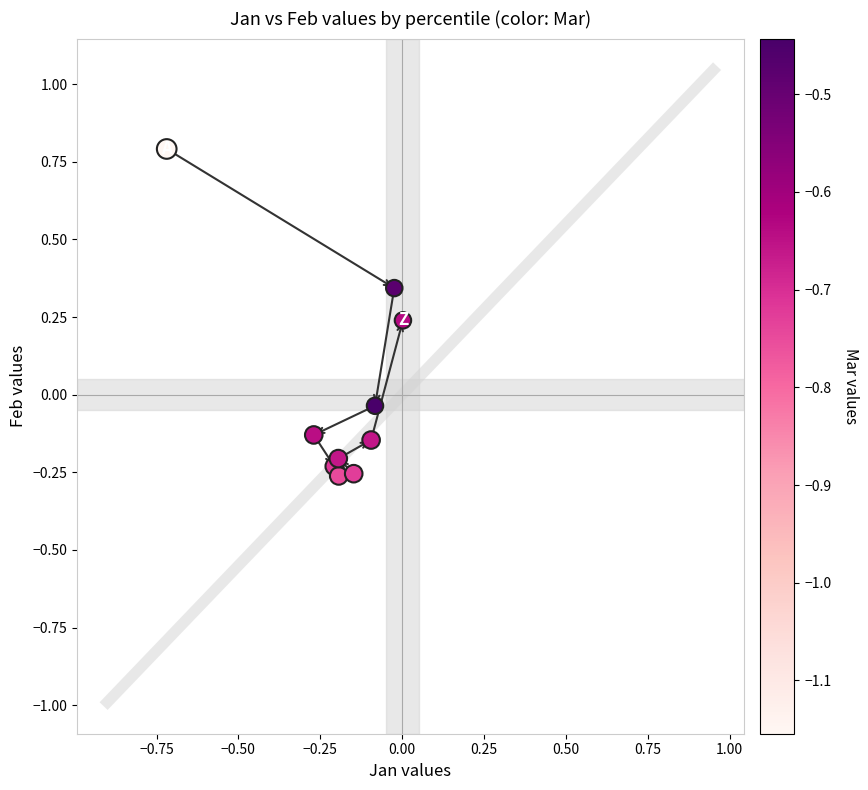

What is the range of Y values (max minus min)?

1.1